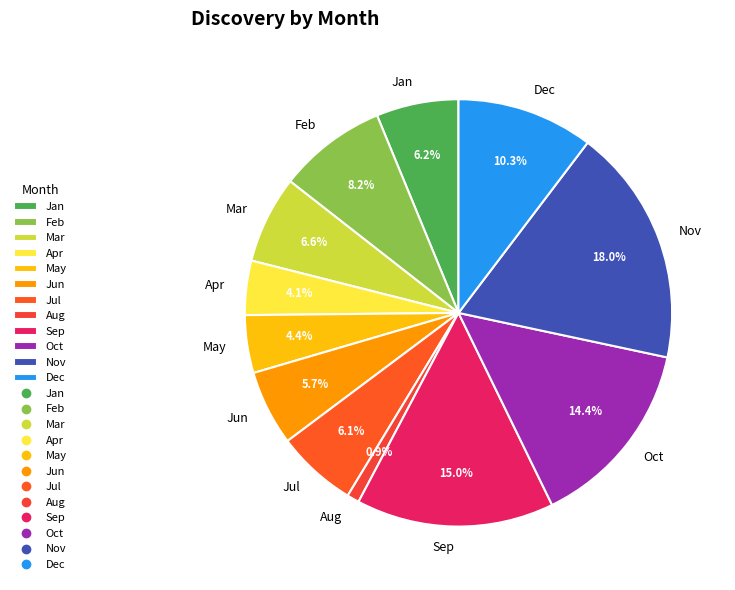

Is there a majority slice in this chart?

No